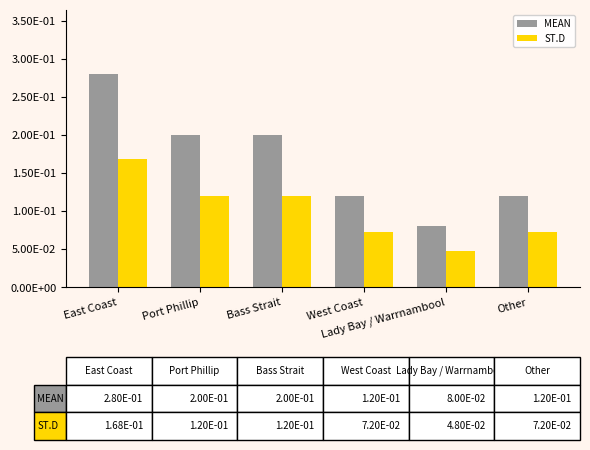

Are the bars horizontal?

No